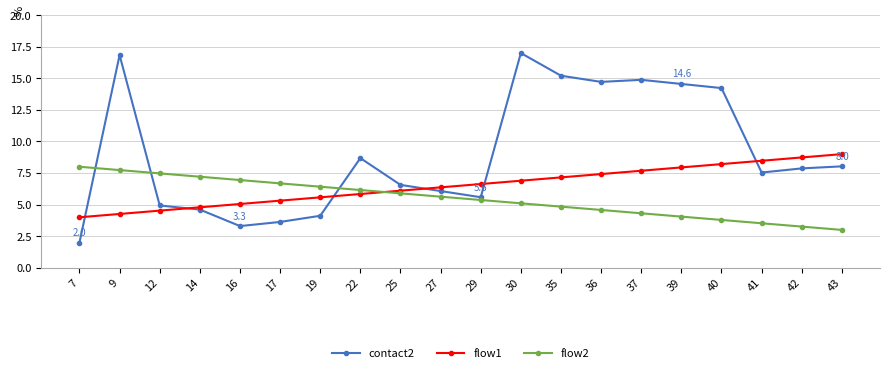

What is the difference between the contact2 values at 7 and 39?

12.6